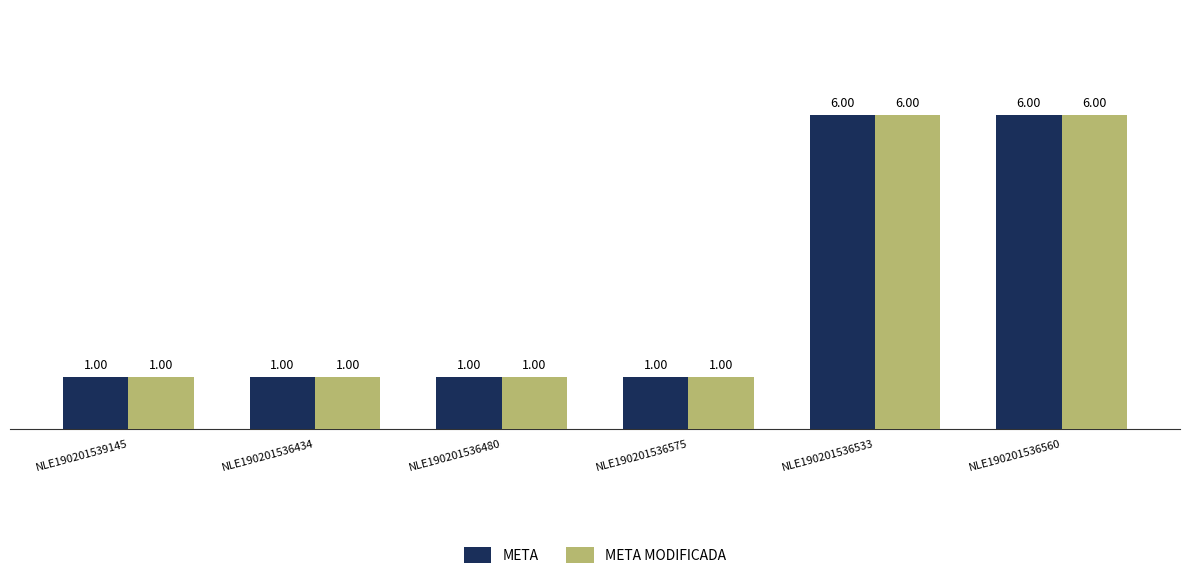

Reading left to right, list all the values displayed in this chart.

META: NLE190201539145=1	NLE190201536434=1	NLE190201536480=1	NLE190201536575=1	NLE190201536533=6	NLE190201536560=6
META MODIFICADA: NLE190201539145=1	NLE190201536434=1	NLE190201536480=1	NLE190201536575=1	NLE190201536533=6	NLE190201536560=6